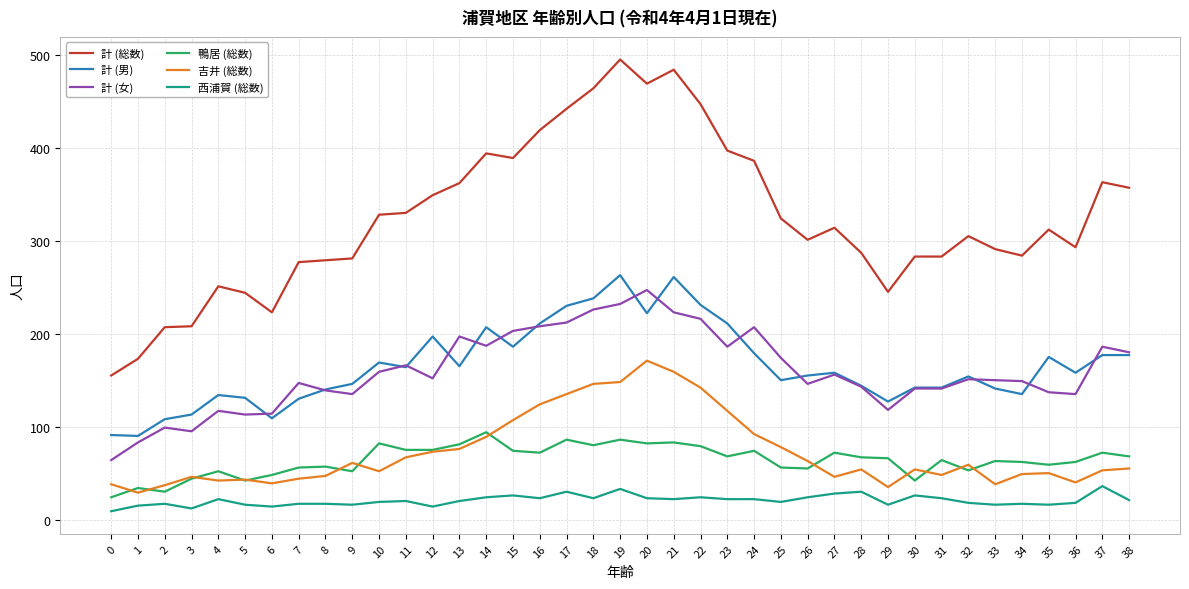

True or false: 鴨居 (総数) has a value of 86 at 17.

True